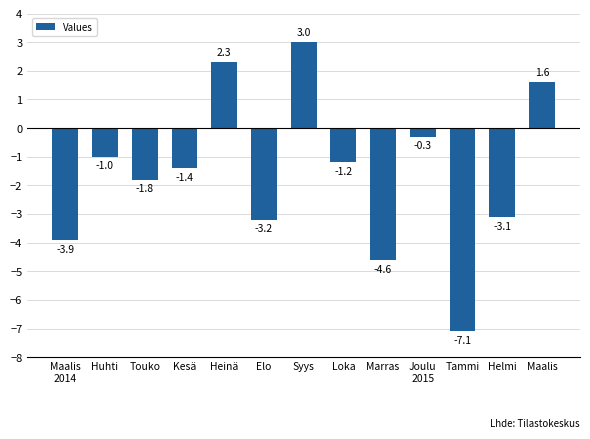

How many data points are less than -1?

8